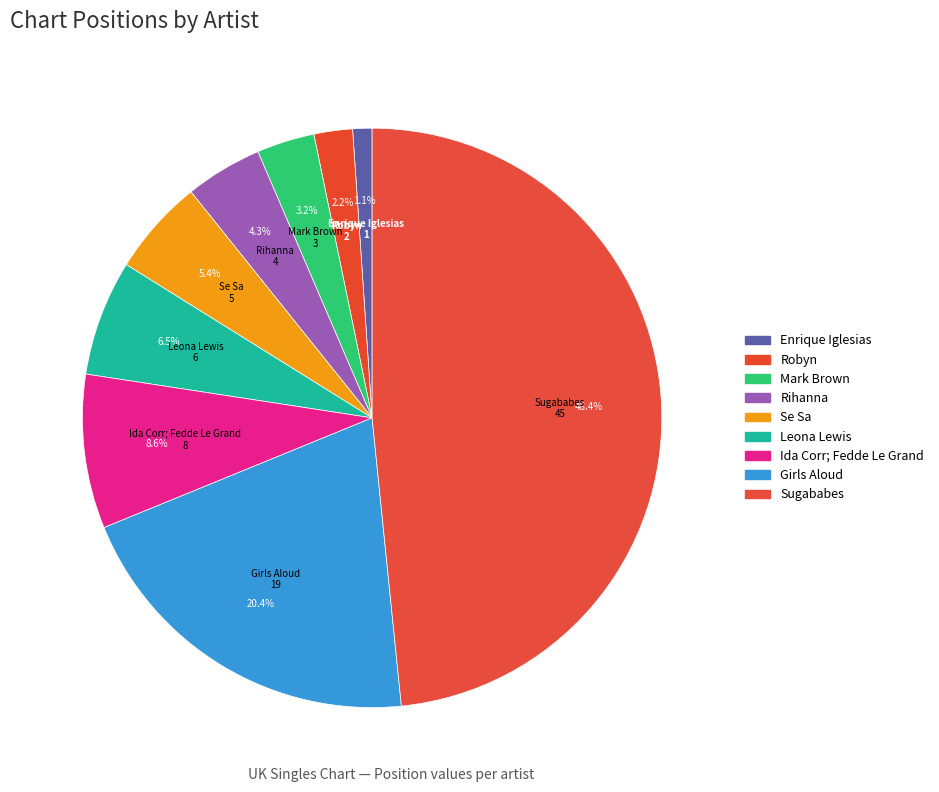

To the nearest percent, what is the average slice percentage?

11%